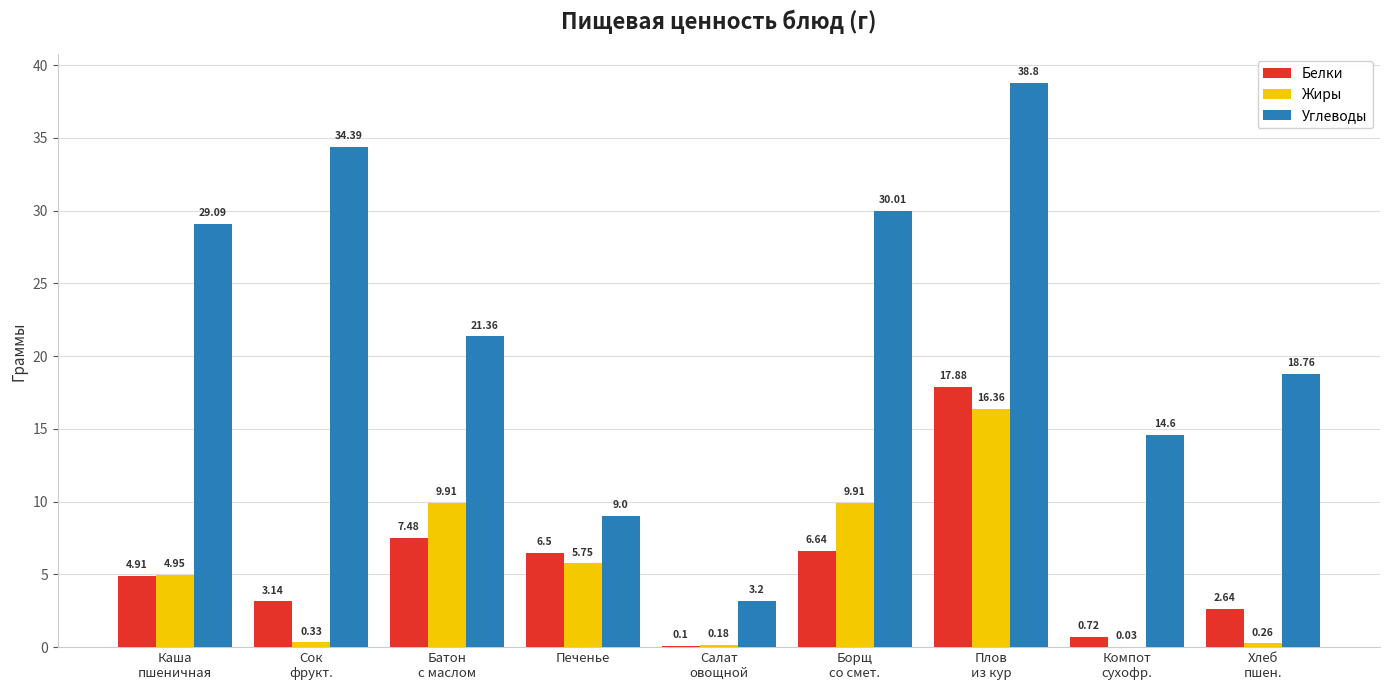

True or false: Углеводы has a value of 9.0 at Печенье.

True